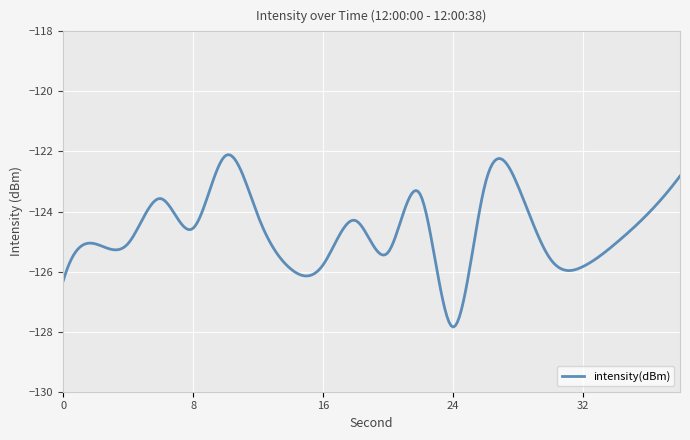

Does the chart display data point markers on the line(s)?

No